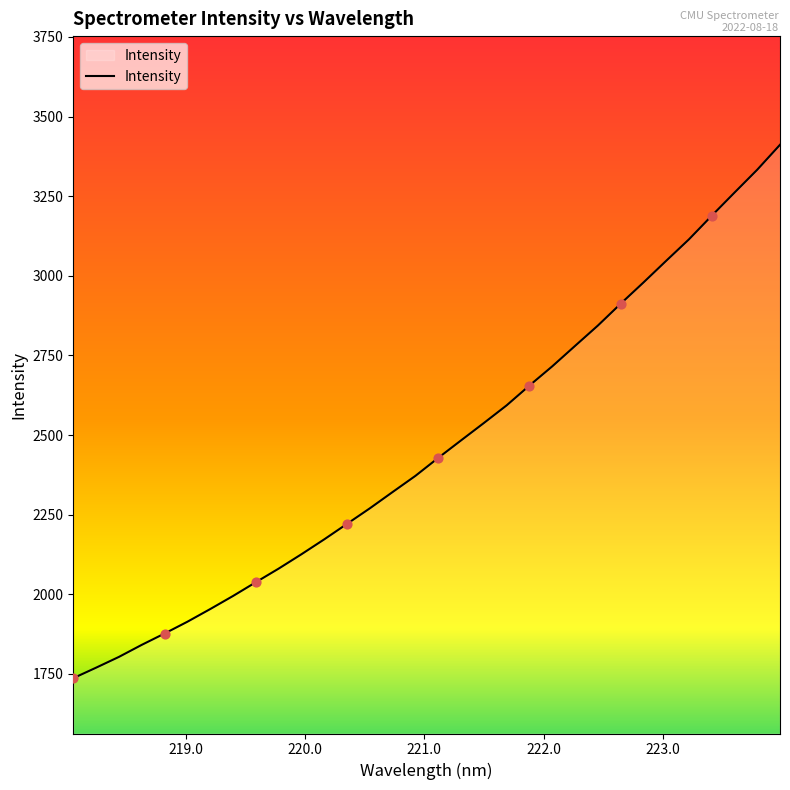

What is the smallest value displayed?

1736.9